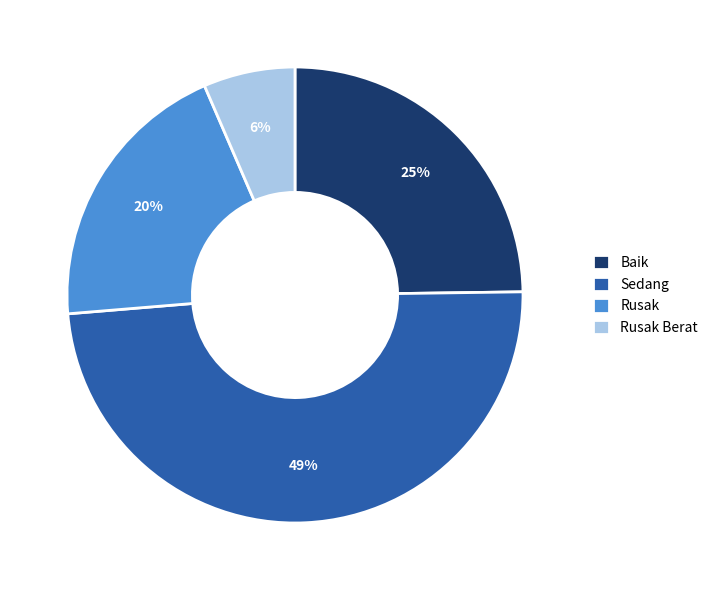

To the nearest percent, what is the difference between the Baik and Rusak slice percentages?

5%